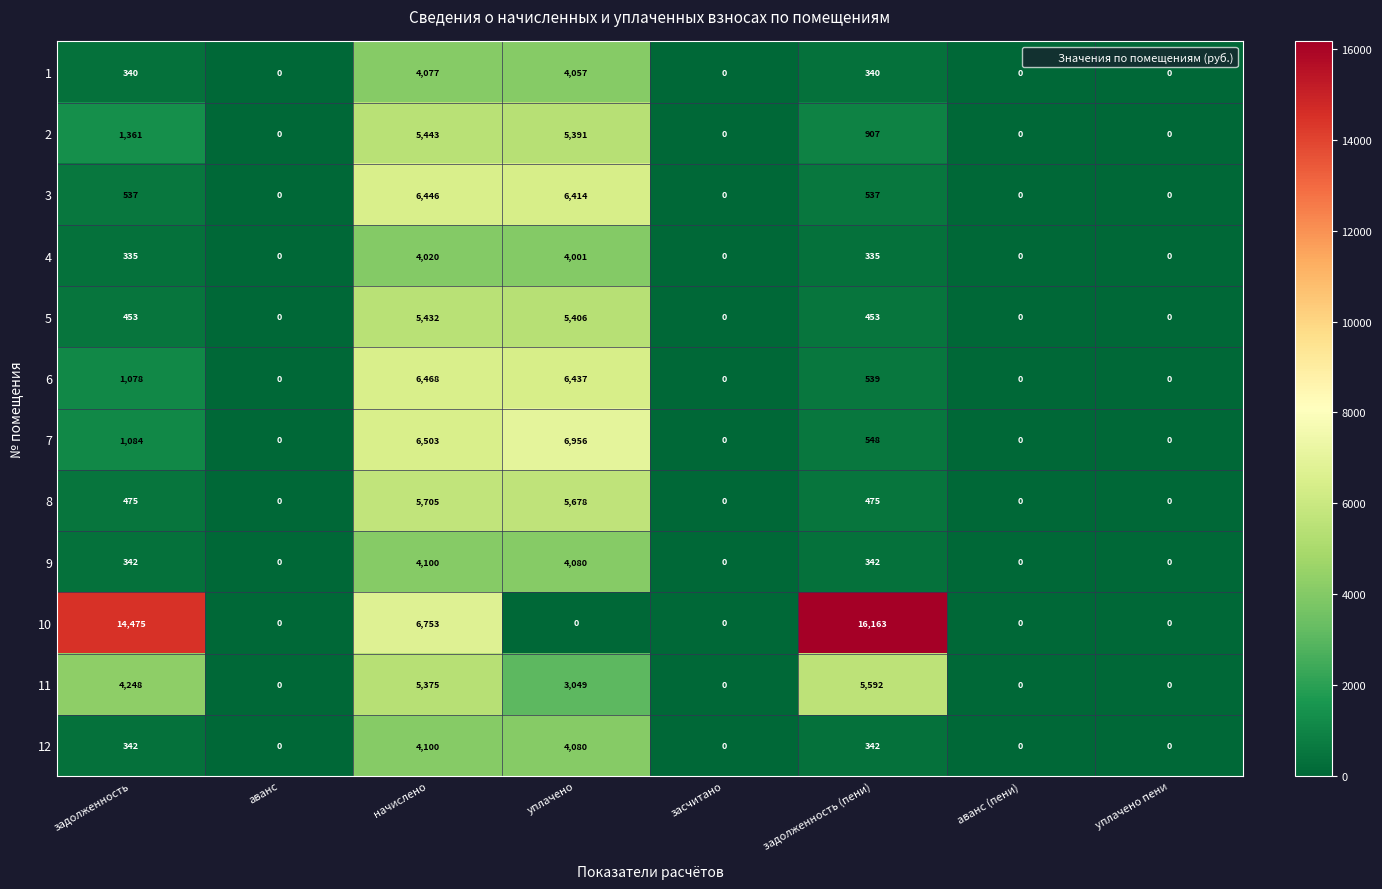

At how many categories does at least one series exceed 5309?

4